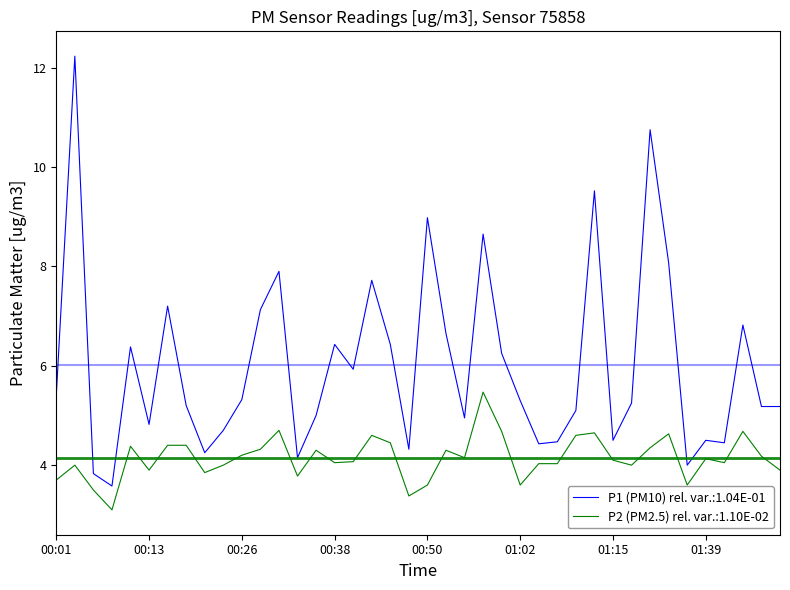

True or false: P1 (PM10) rel. var.:1.04E-01 and P2 (PM2.5) rel. var.:1.10E-02 cross at least once.

False